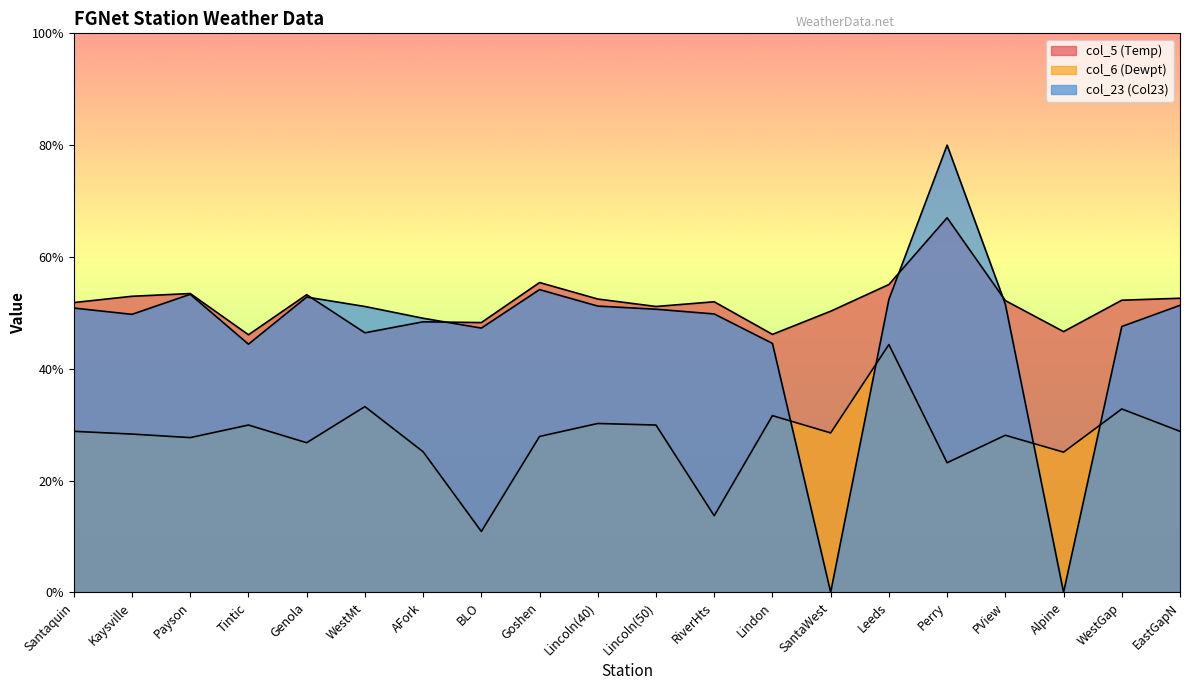

Reading left to right, what are all the values shown in this chart?

col_5 (Temp): 51.8	53.0	53.5	46.1	53.2	46.4	48.4	48.3	55.4	52.5	51.1	52.0	46.1	50.3	55.1	67.0	52.2	46.6	52.3	52.6
col_6 (Dewpt): 28.8	28.3	27.7	29.9	26.8	33.2	25.1	10.9	27.9	30.2	29.9	13.7	31.6	28.5	44.3	23.2	28.1	25.1	32.8	28.8
col_23 (Col23): 50.9	49.7	53.3	44.4	52.8	51.1	49.0	47.3	54.2	51.2	50.6	49.8	44.5	0.0	52.4	80.0	51.6	0.0	47.6	51.3